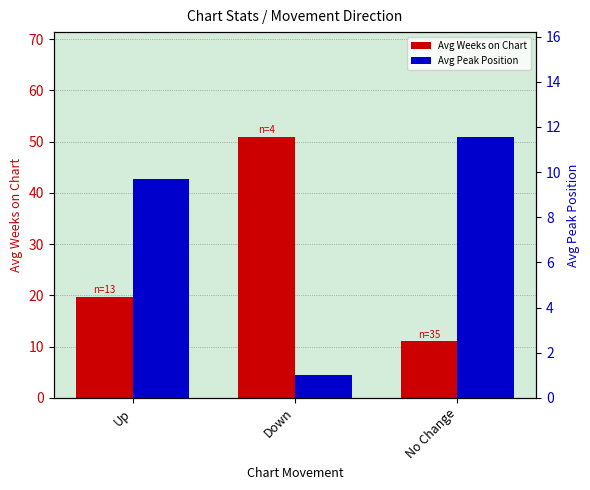

Which series has the largest range (max minus min)?

Avg Weeks on Chart